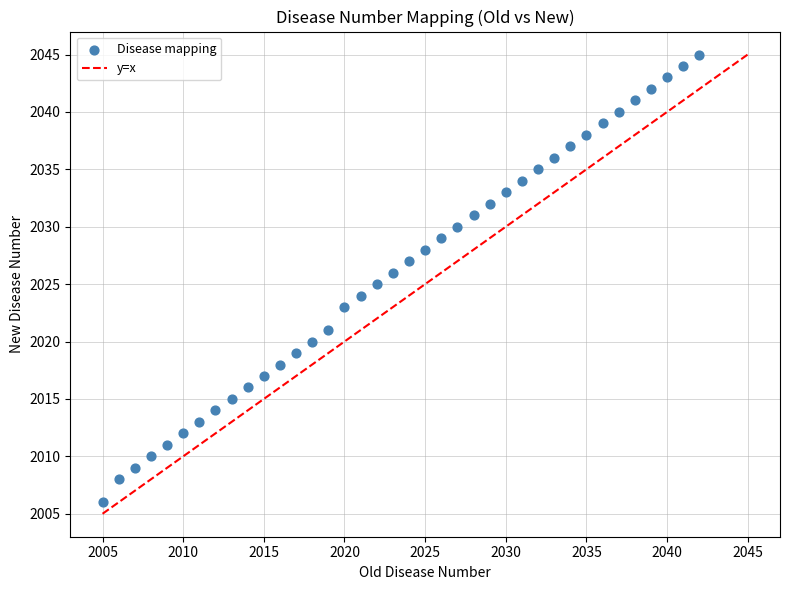

What is the range of X values (max minus min)?

37